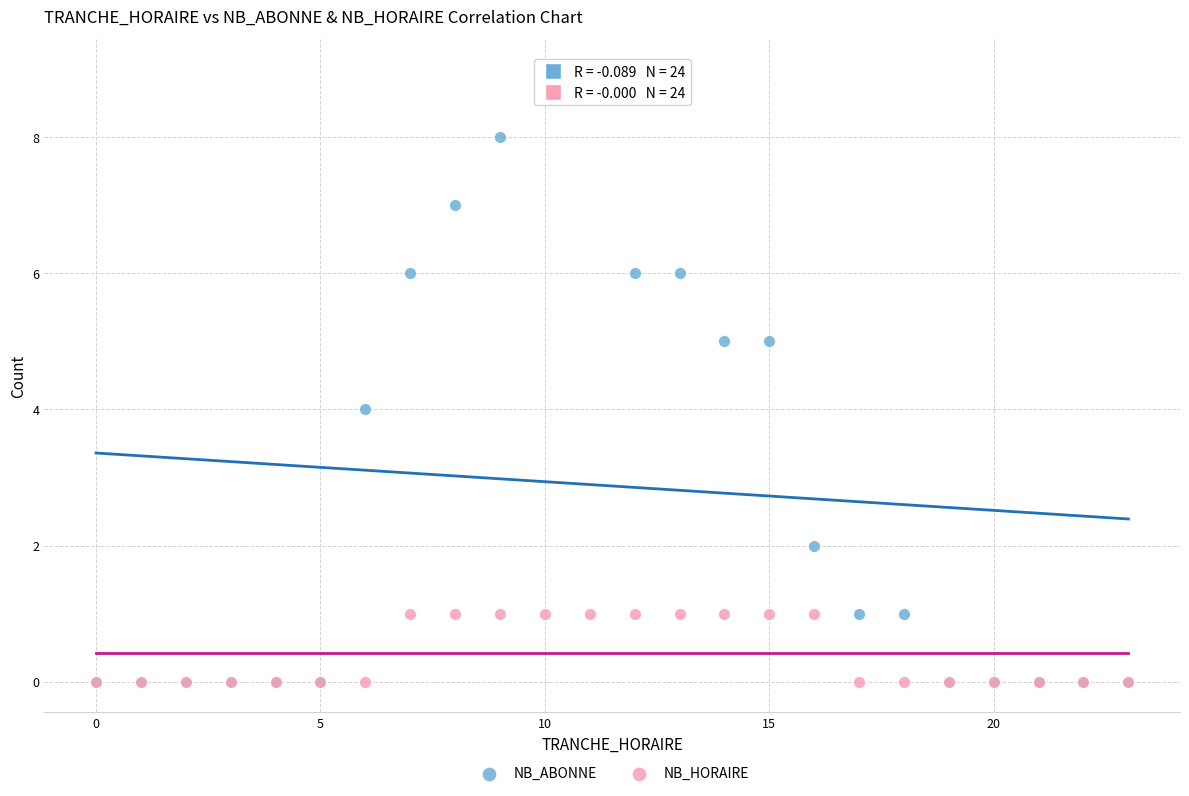

Which series contains the highest Y value?

NB_ABONNE